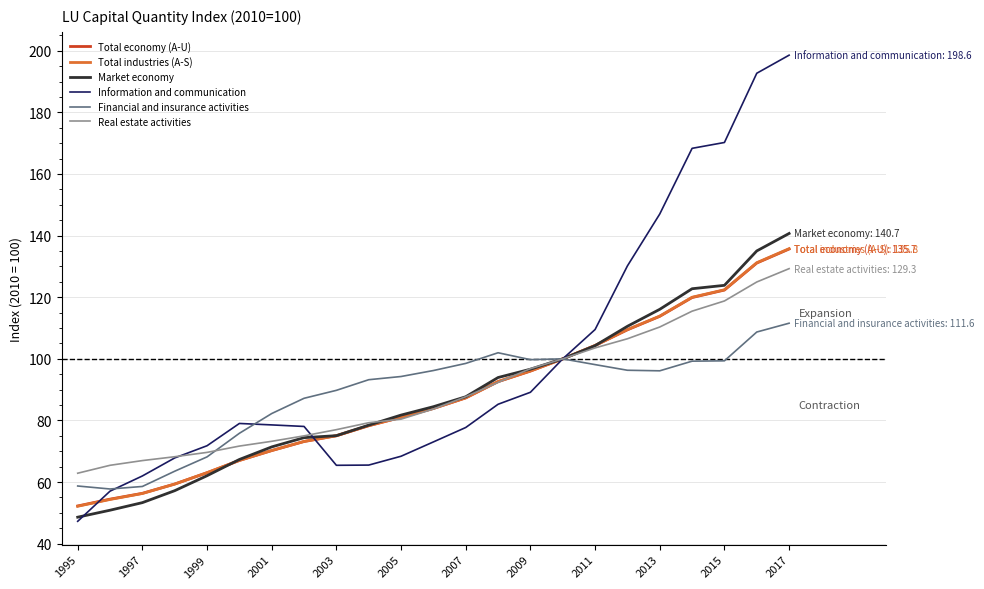

Which series has the largest total across all categories?

Information and communication